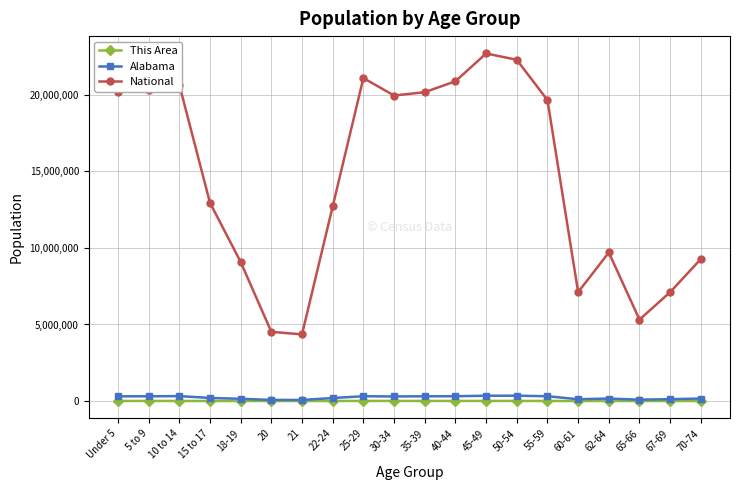

Is the value of Alabama at 55-59 greater than the value of This Area at 45-49?

Yes